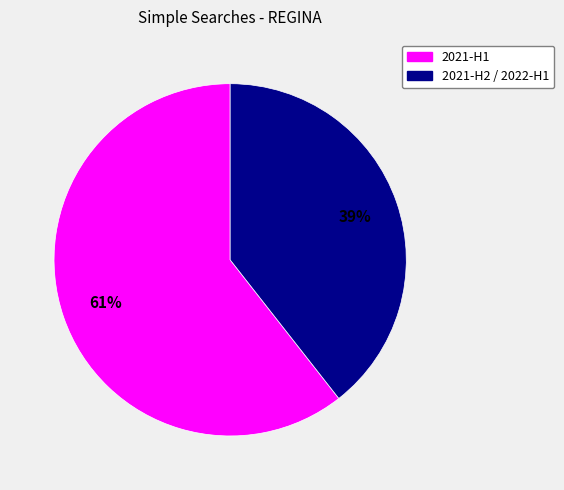

Is there a majority slice in this chart?

Yes